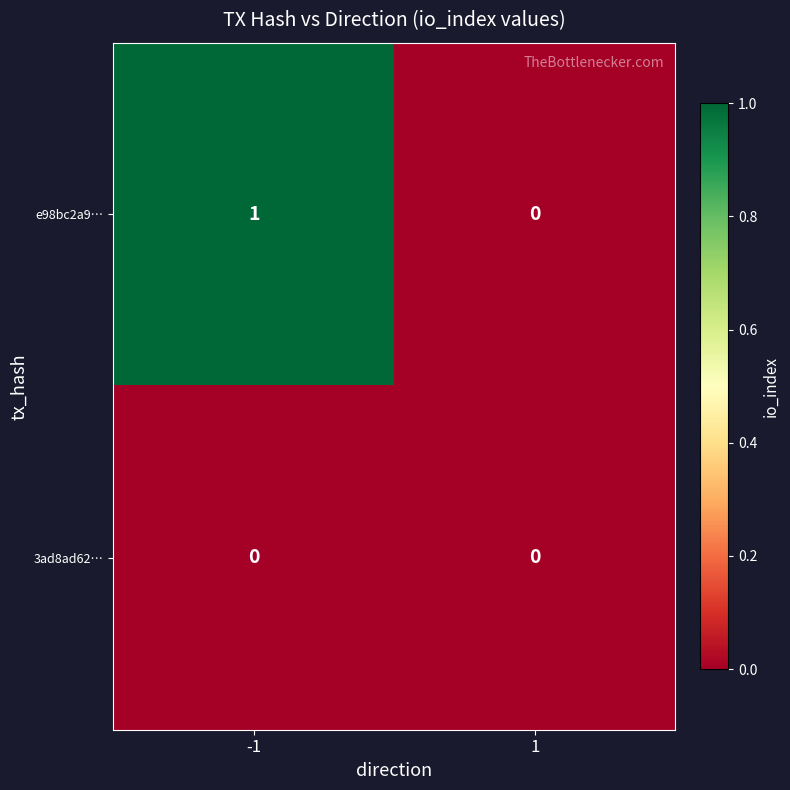

Rank the series by their average value, from lowest to highest.

3ad8ad62…, e98bc2a9…